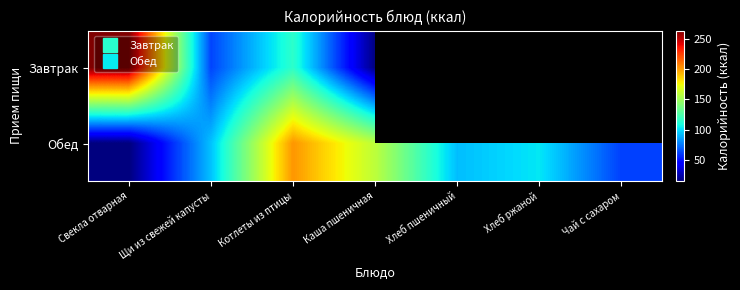

At which label does Завтрак reach its minimum?

Каша пшеничная